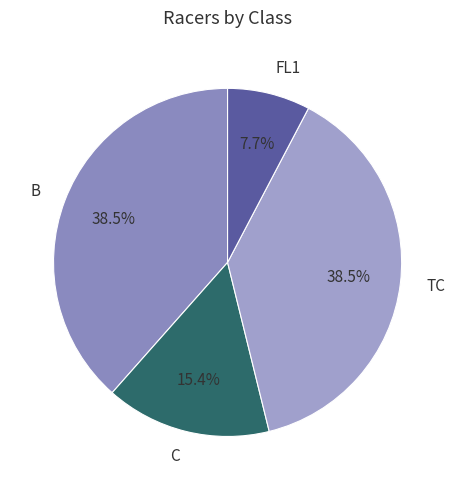

Does TC represent more than half of the total?

No